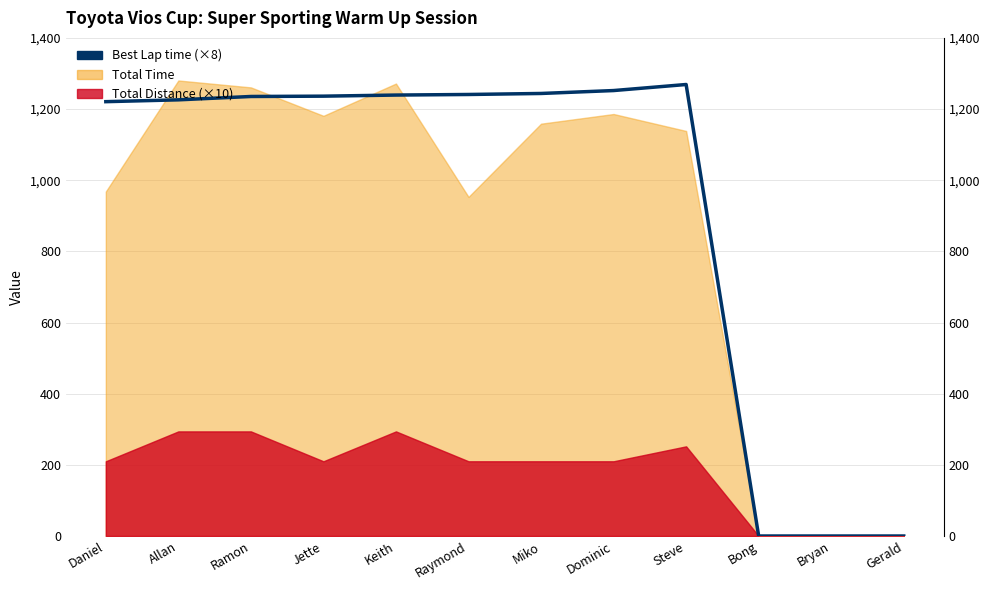

What is the maximum value shown in the chart?

1269.0